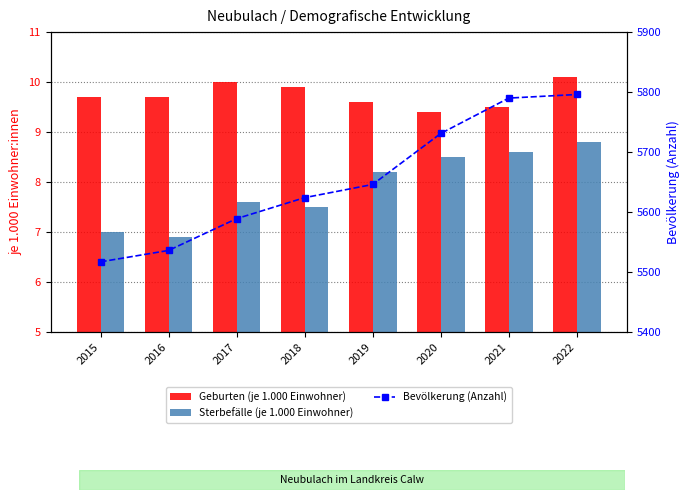

What is the sum of all Sterbefälle (je 1.000 Einwohner) values?

63.1